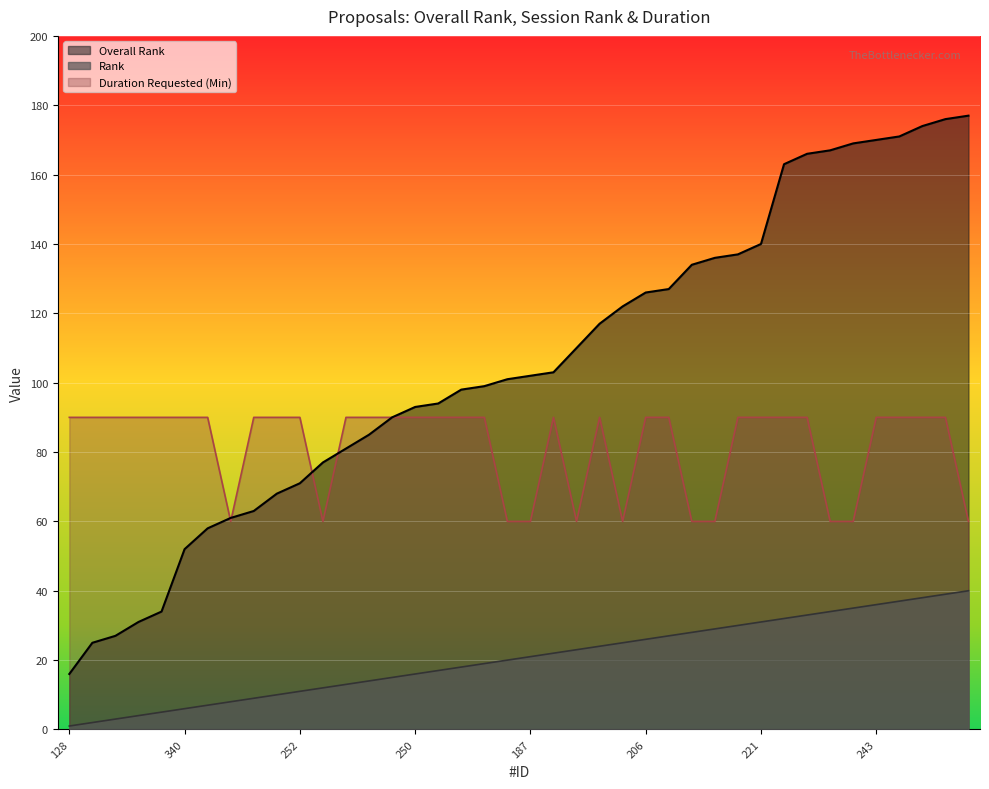

True or false: Duration Requested (Min) and Overall Rank intersect in this chart.

True